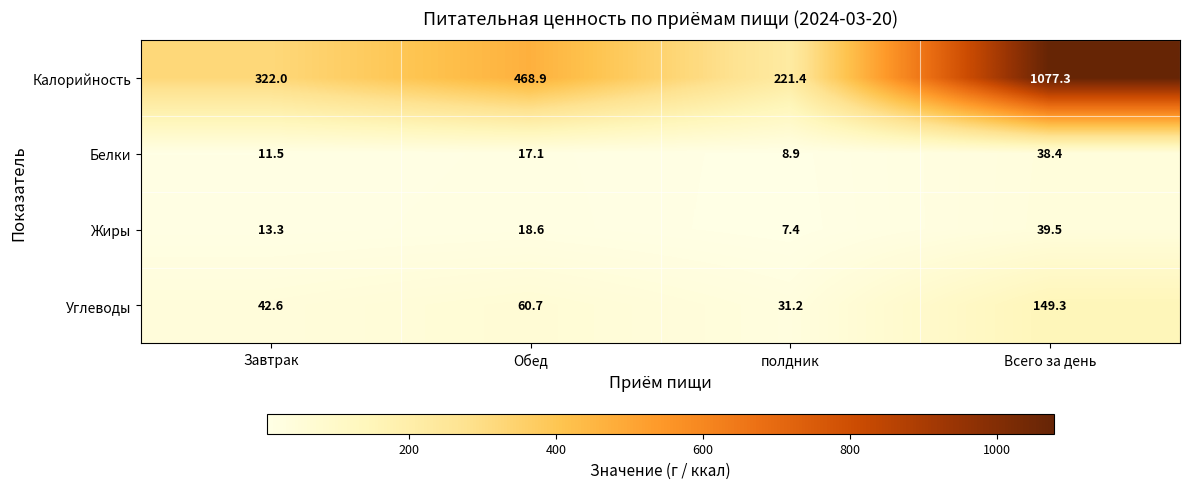

What is the spread (max minus min) of values at Обед?

451.8